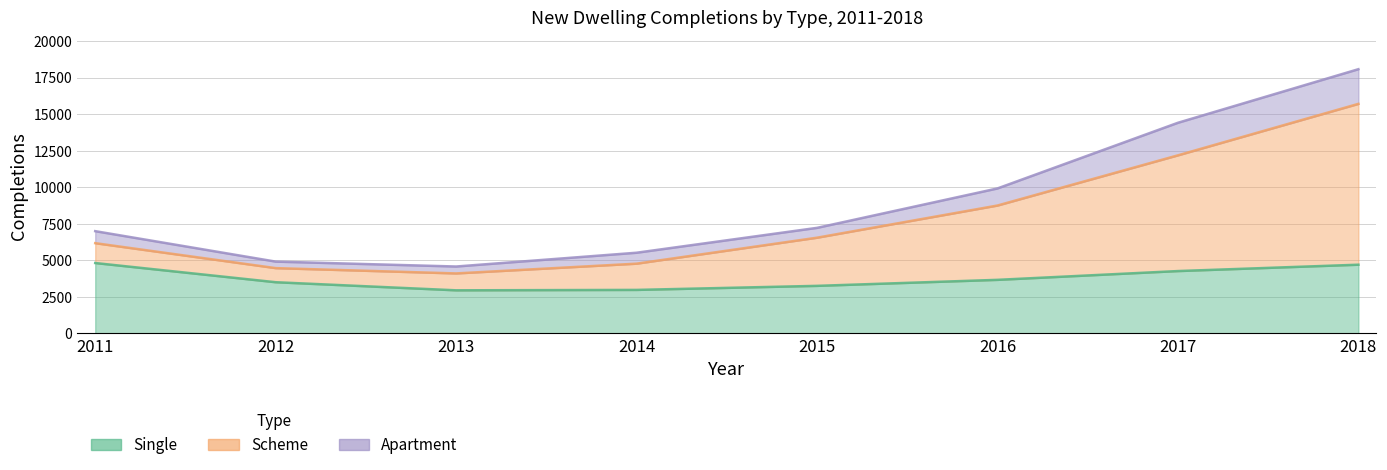

True or false: Single and Scheme cross at least once.

False